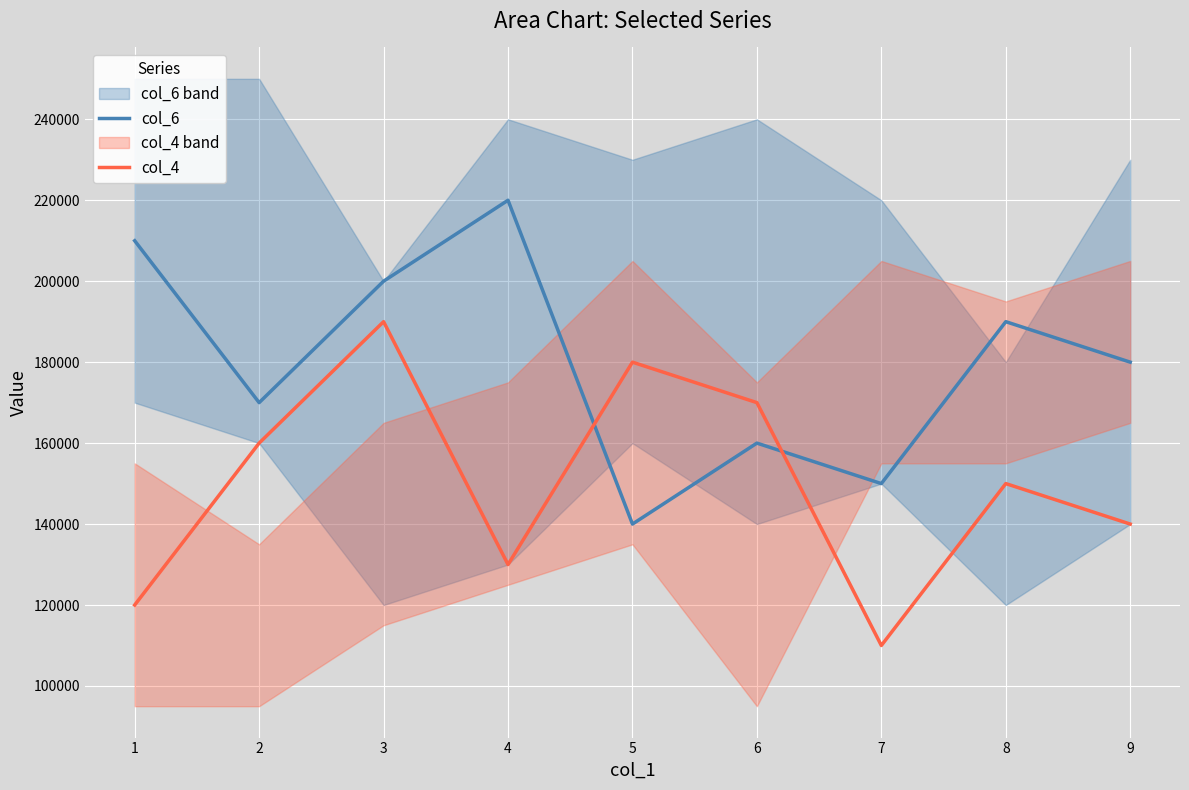

The value of col_6 at 7 is 210070. True or false?

False